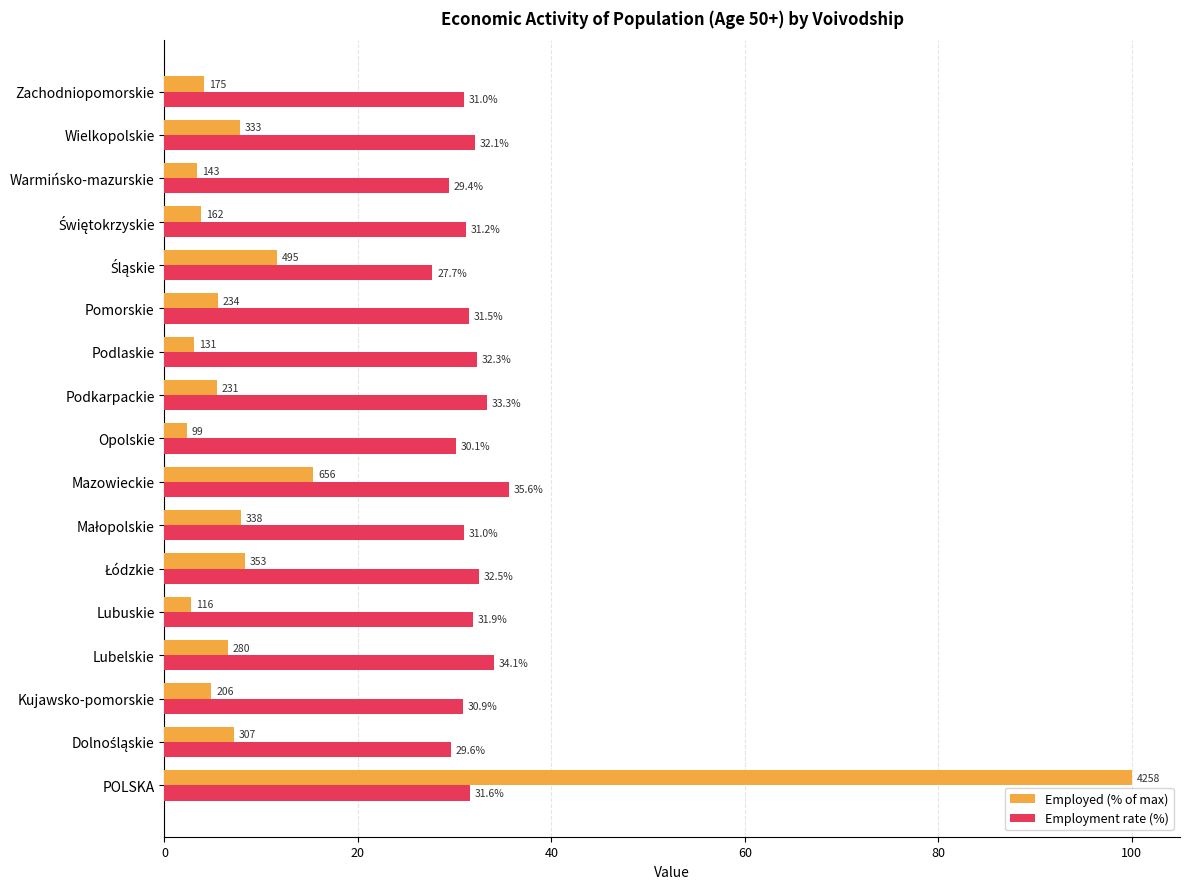

Rank the series at Lubuskie from lowest to highest value.

Employed (% of max), Employment rate (%)